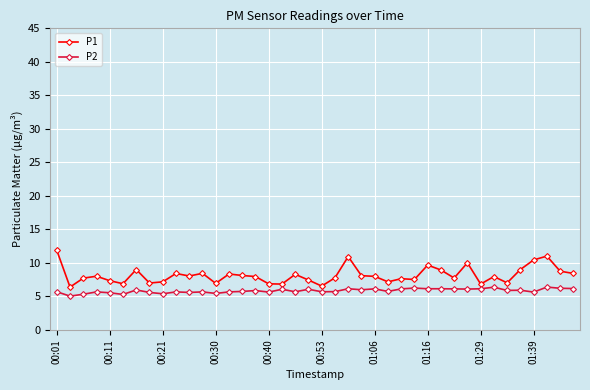

How many data points does each series have?

40